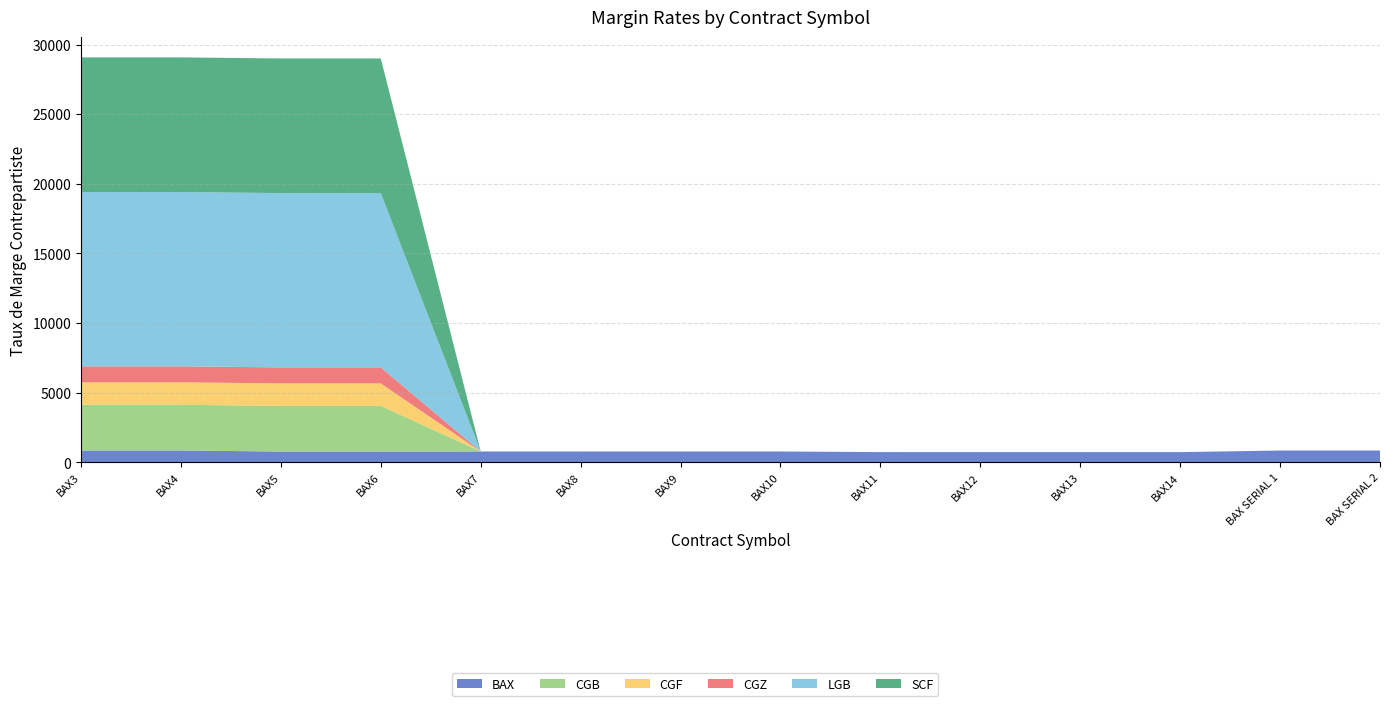

Reading left to right, what are all the values shown in this chart?

BAX: BAX3=846	BAX4=846	BAX5=768	BAX6=768	BAX7=774	BAX8=773	BAX9=773	BAX10=772	BAX11=729	BAX12=728	BAX13=728	BAX14=728	BAX SERIAL 1=842	BAX SERIAL 2=842
CGB: BAX3=3281	BAX4=3281	BAX5=3281	BAX6=3281	BAX7=0	BAX8=0	BAX9=0	BAX10=0	BAX11=0	BAX12=0	BAX13=0	BAX14=0	BAX SERIAL 1=0	BAX SERIAL 2=0
CGF: BAX3=1613	BAX4=1613	BAX5=1613	BAX6=1613	BAX7=0	BAX8=0	BAX9=0	BAX10=0	BAX11=0	BAX12=0	BAX13=0	BAX14=0	BAX SERIAL 1=0	BAX SERIAL 2=0
CGZ: BAX3=1150	BAX4=1150	BAX5=1150	BAX6=1150	BAX7=0	BAX8=0	BAX9=0	BAX10=0	BAX11=0	BAX12=0	BAX13=0	BAX14=0	BAX SERIAL 1=0	BAX SERIAL 2=0
LGB: BAX3=12516	BAX4=12516	BAX5=12516	BAX6=12516	BAX7=0	BAX8=0	BAX9=0	BAX10=0	BAX11=0	BAX12=0	BAX13=0	BAX14=0	BAX SERIAL 1=0	BAX SERIAL 2=0
SCF: BAX3=9669	BAX4=9669	BAX5=9669	BAX6=9669	BAX7=0	BAX8=0	BAX9=0	BAX10=0	BAX11=0	BAX12=0	BAX13=0	BAX14=0	BAX SERIAL 1=0	BAX SERIAL 2=0